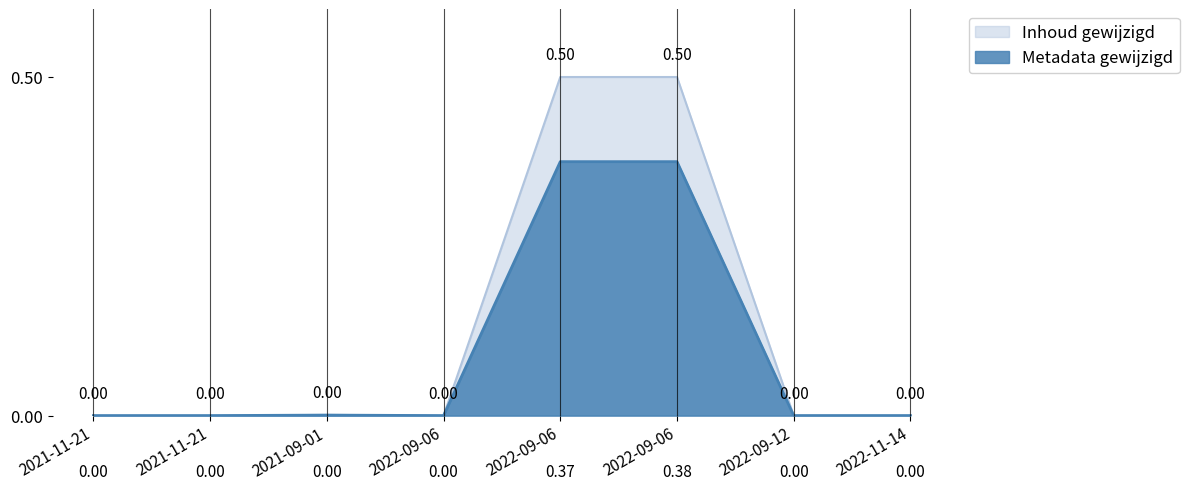

How many data points in Inhoud gewijzigd are above 0?

7